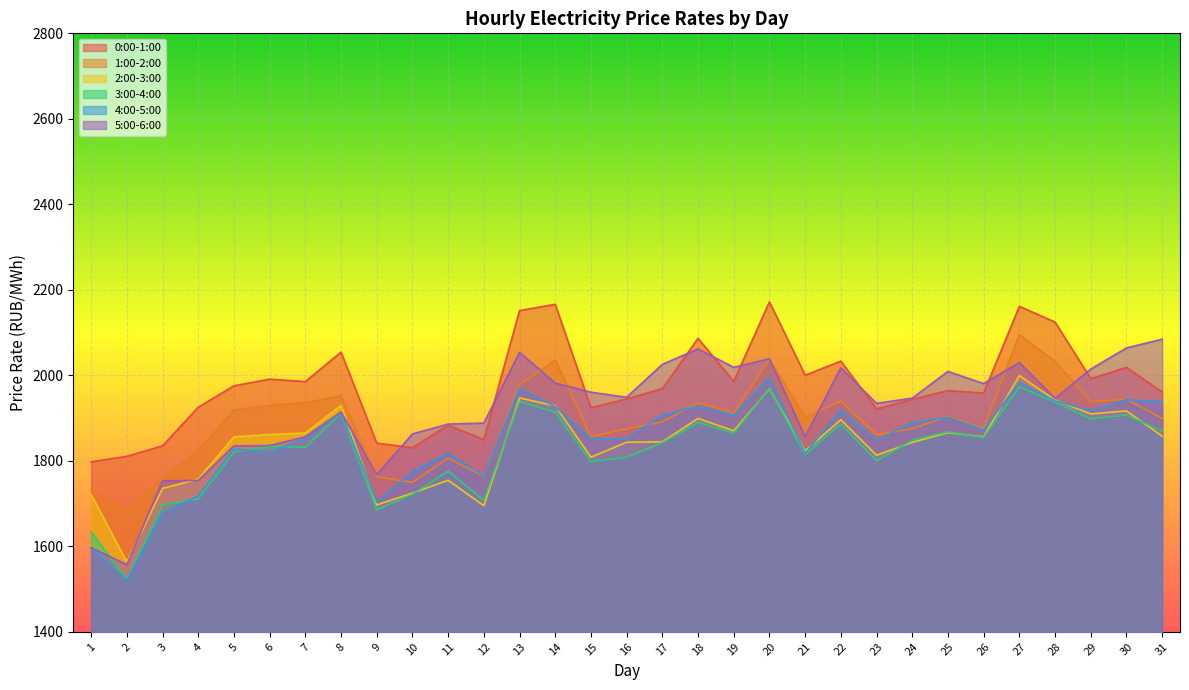

What are all the series names shown in the legend?

0:00-1:00, 1:00-2:00, 2:00-3:00, 3:00-4:00, 4:00-5:00, 5:00-6:00